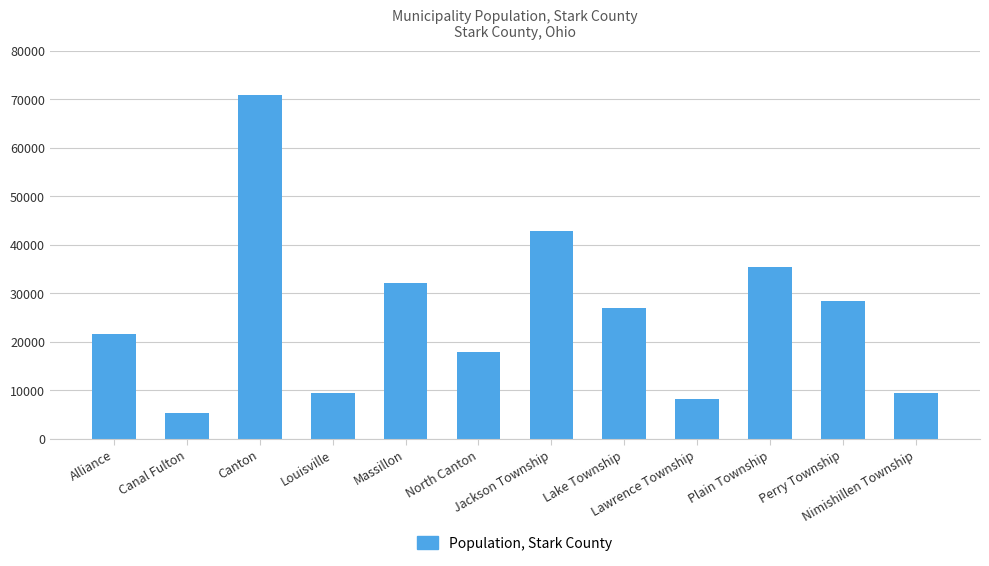

Which category has the highest value across all series?

Canton